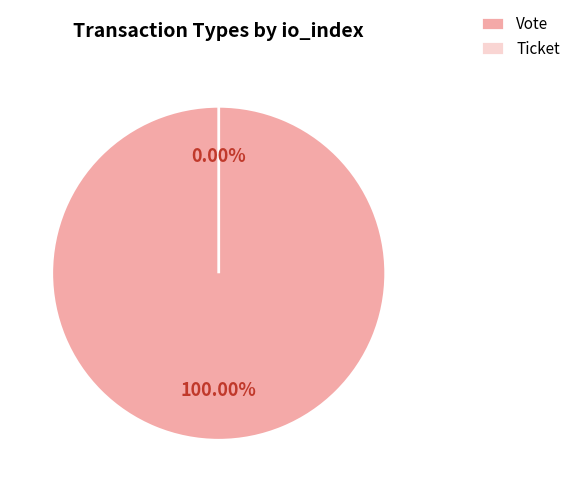

True or false: Ticket accounts for 1% of the total.

False